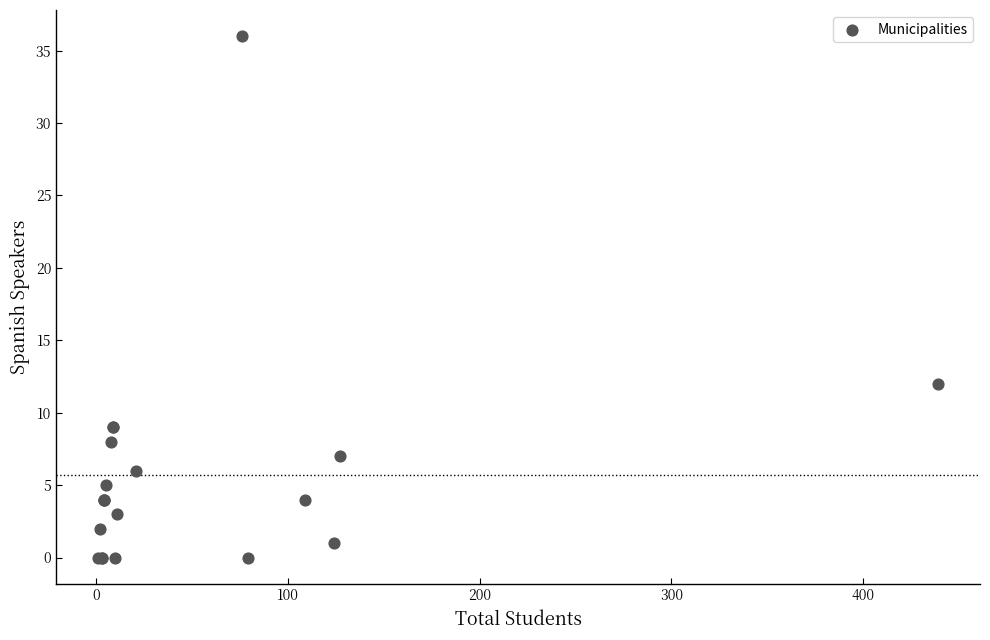

What Y value in the scatter plot is closest to 18?

12